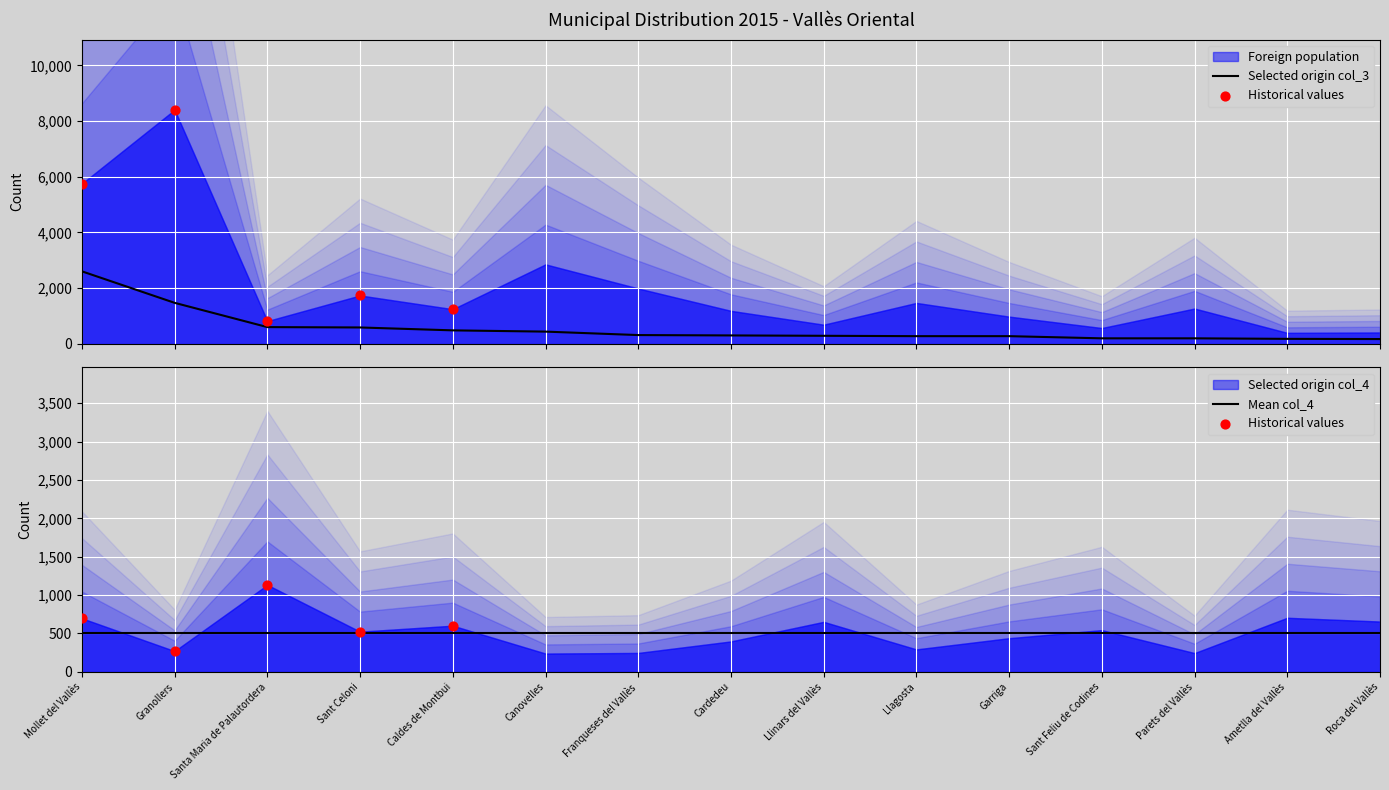

Is the value of Selected origin col_3 at Ametlla del Vallès greater than the value of Foreign population at Cardedeu?

No